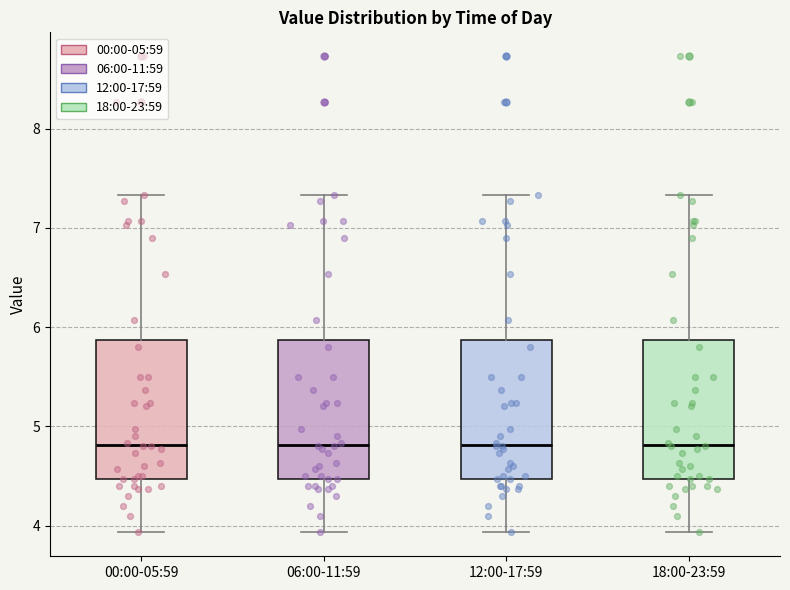

Reading left to right, read every box against the y-axis: the position of its median line, the range the box covers, and the ends of its whiskers. The values are not printed on the chart, so give them approximately, as read against the axis.

00:00-05:59: median 4.8, box 4.5 to 5.9, whiskers 3.9 to 7.3
06:00-11:59: median 4.8, box 4.5 to 5.9, whiskers 3.9 to 7.3
12:00-17:59: median 4.8, box 4.5 to 5.9, whiskers 3.9 to 7.3
18:00-23:59: median 4.8, box 4.5 to 5.9, whiskers 3.9 to 7.3